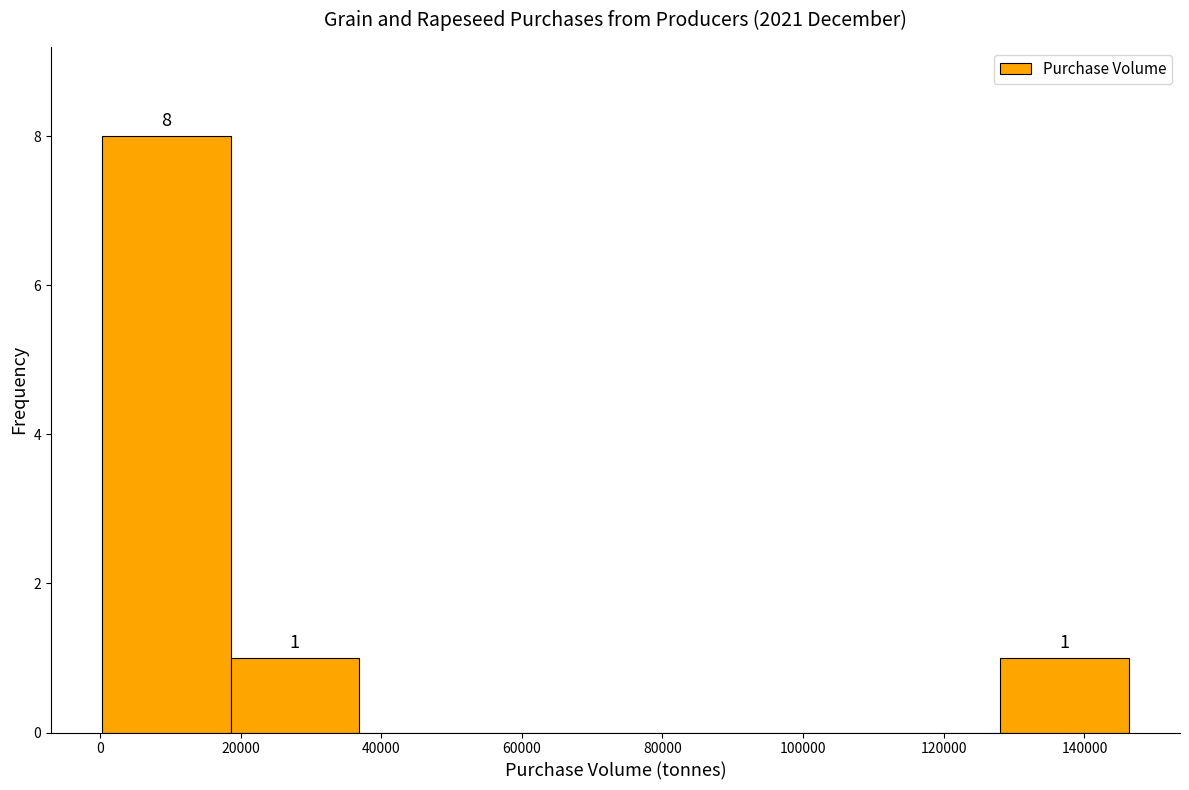

Which range on the x-axis has the tallest bar?

0 to 18000